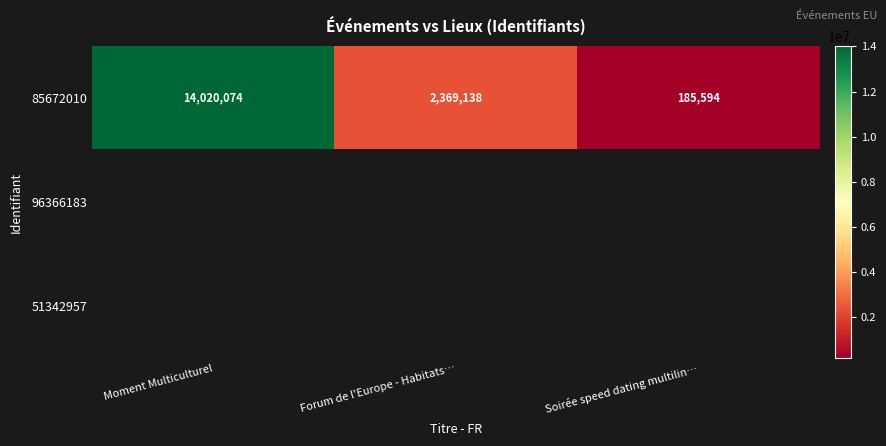

The 85672010 series shows 21468174 at Moment Multiculturel. True or false?

False